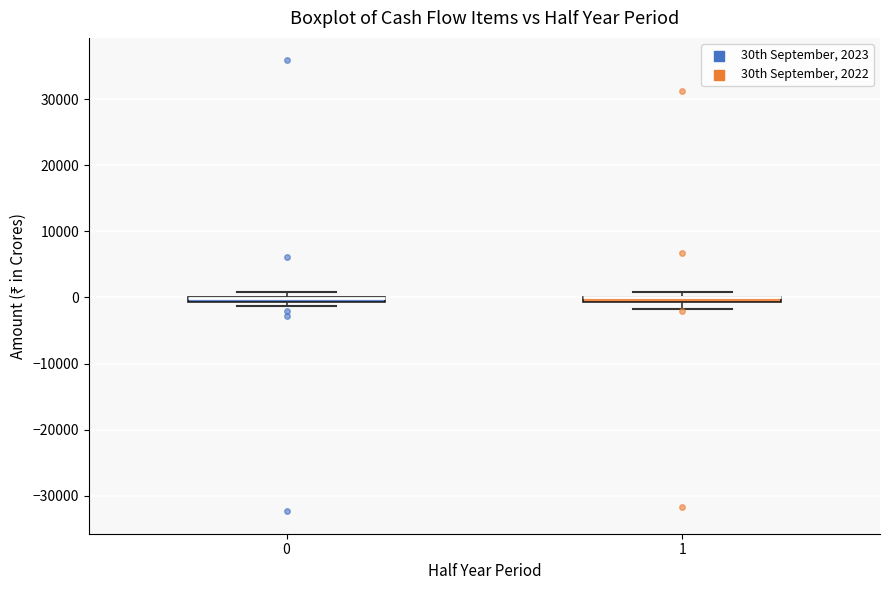

Where does the lower whisker of the box at x = 1 end on the y-axis? The values are not printed on the chart, so give them approximately, as read against the axis.

-2000